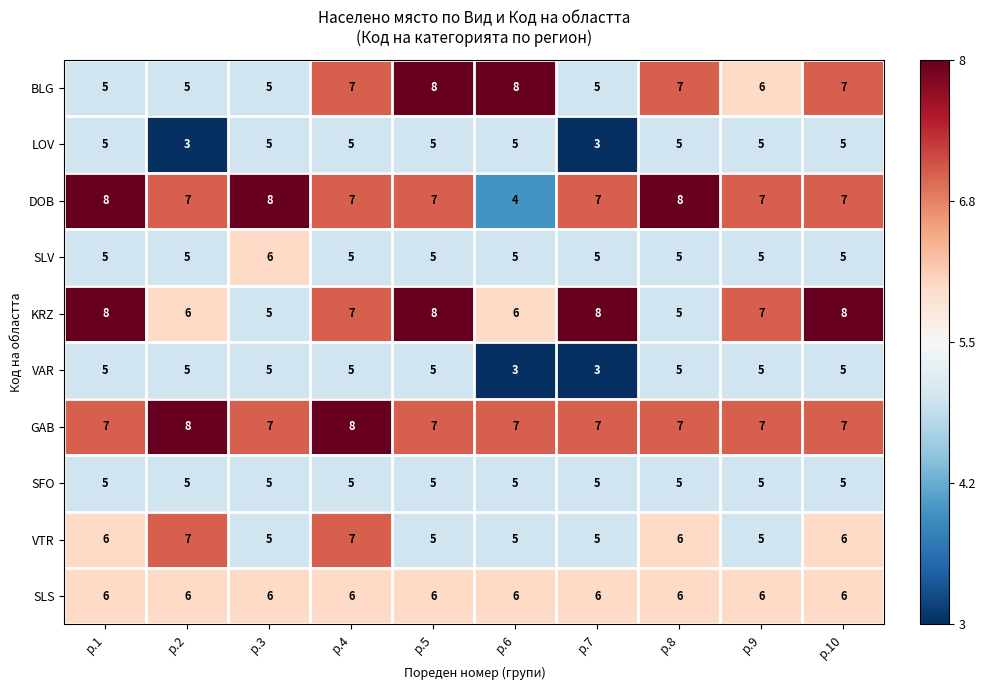

Which series has the largest total across all categories?

GAB